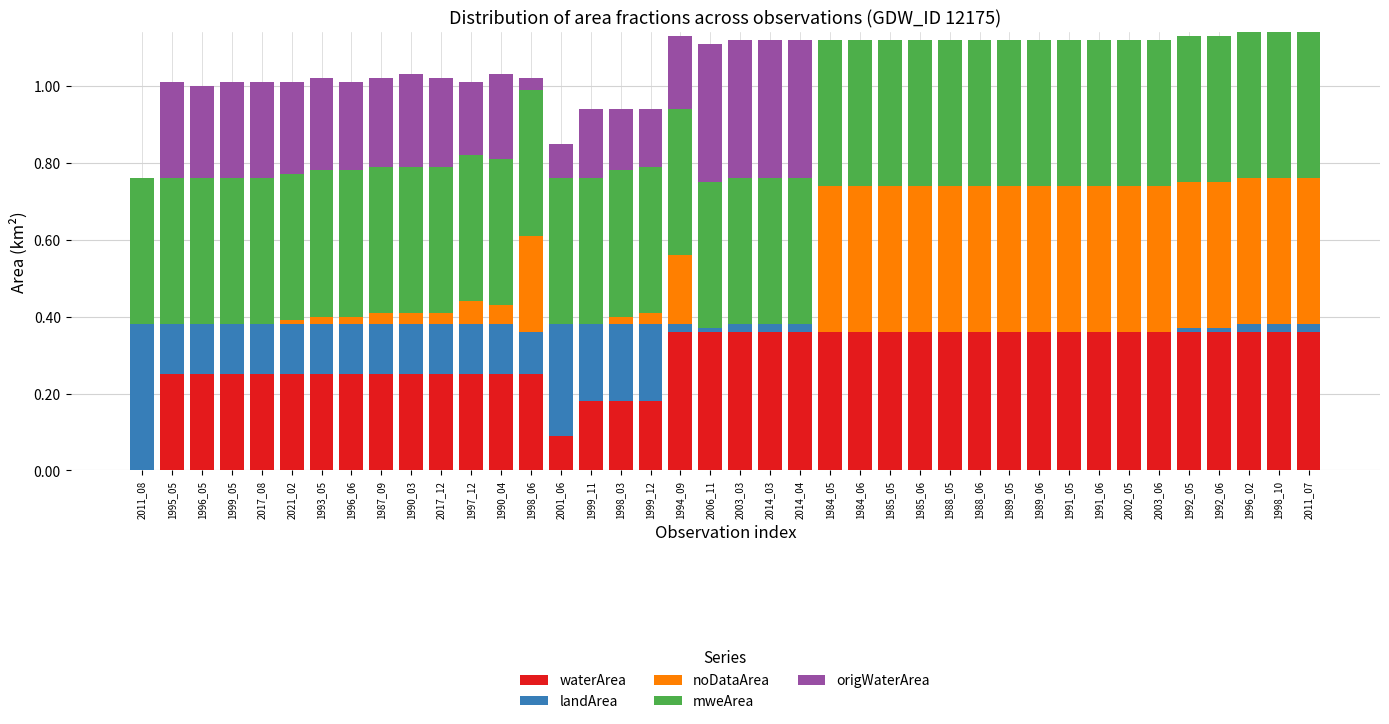

Is it true that waterArea equals 0.1 at 1998_10?

False